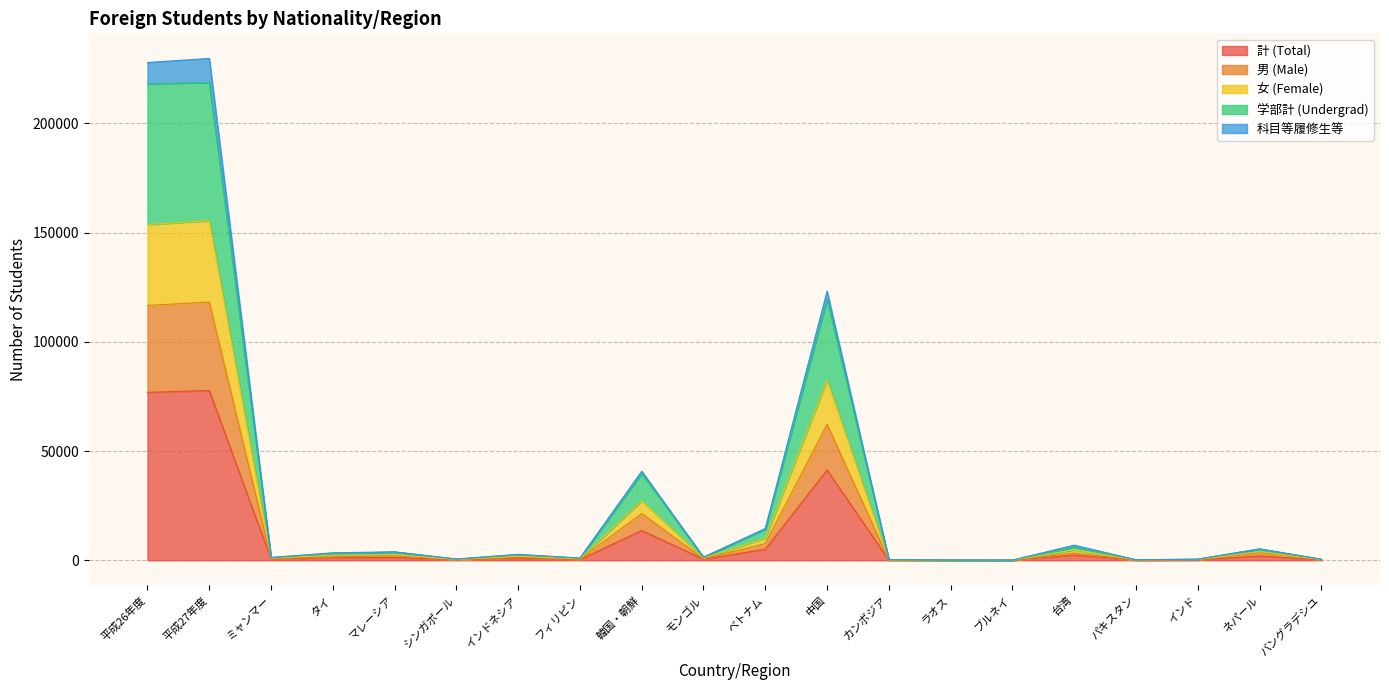

How many data points in 学部計 (Undergrad) are above 2498?

9